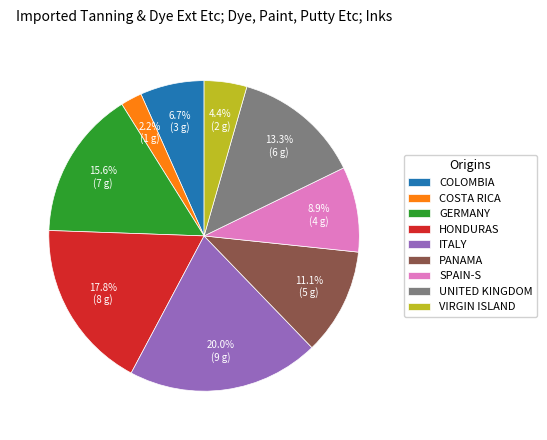

Which has a higher value, COSTA RICA or COLOMBIA?

COLOMBIA